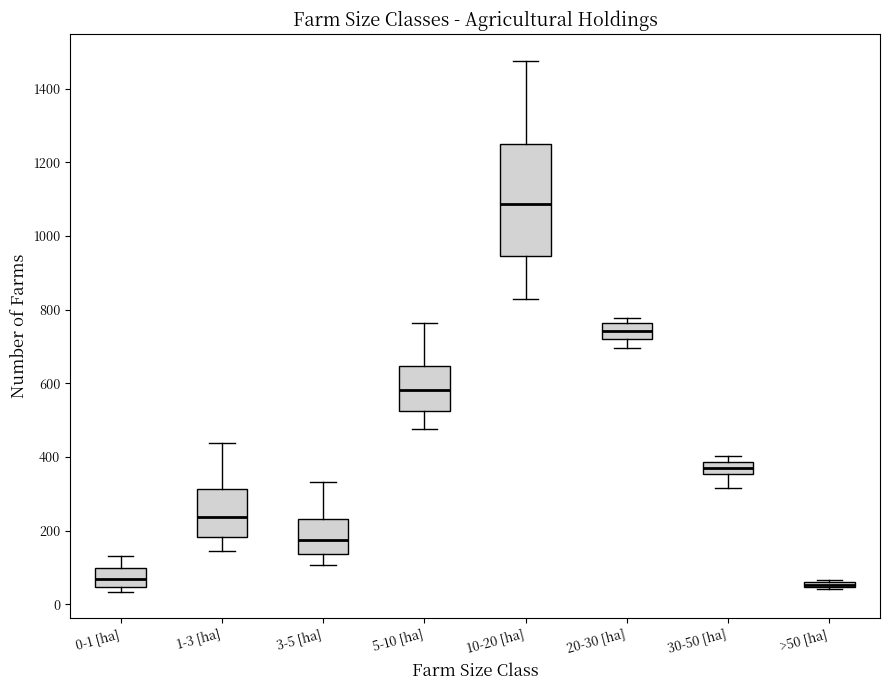

Where is the lower edge of the box for 0-1 [ha] on the y-axis? The values are not printed on the chart, so give them approximately, as read against the axis.

40